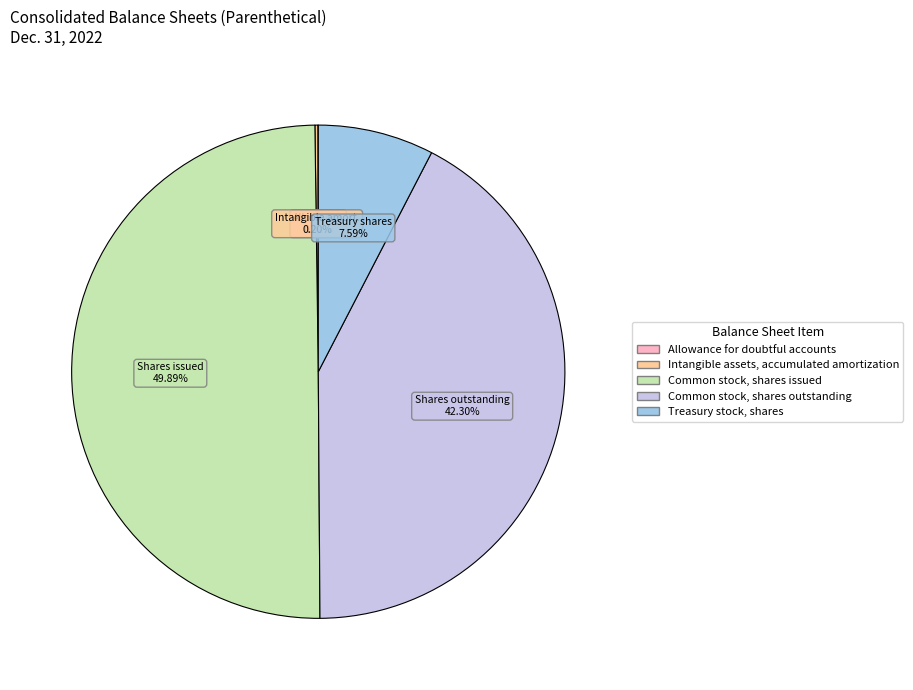

Between Treasury stock, shares and Common stock, shares issued, which is larger?

Common stock, shares issued